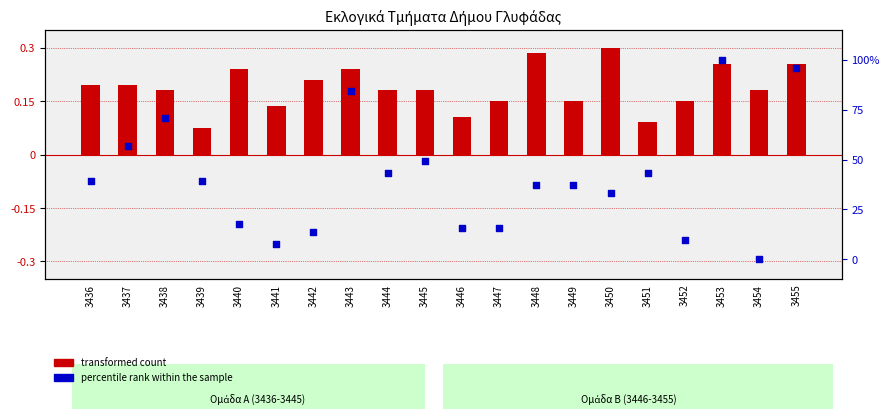

What are all the series names shown in the legend?

transformed count, percentile rank within the sample